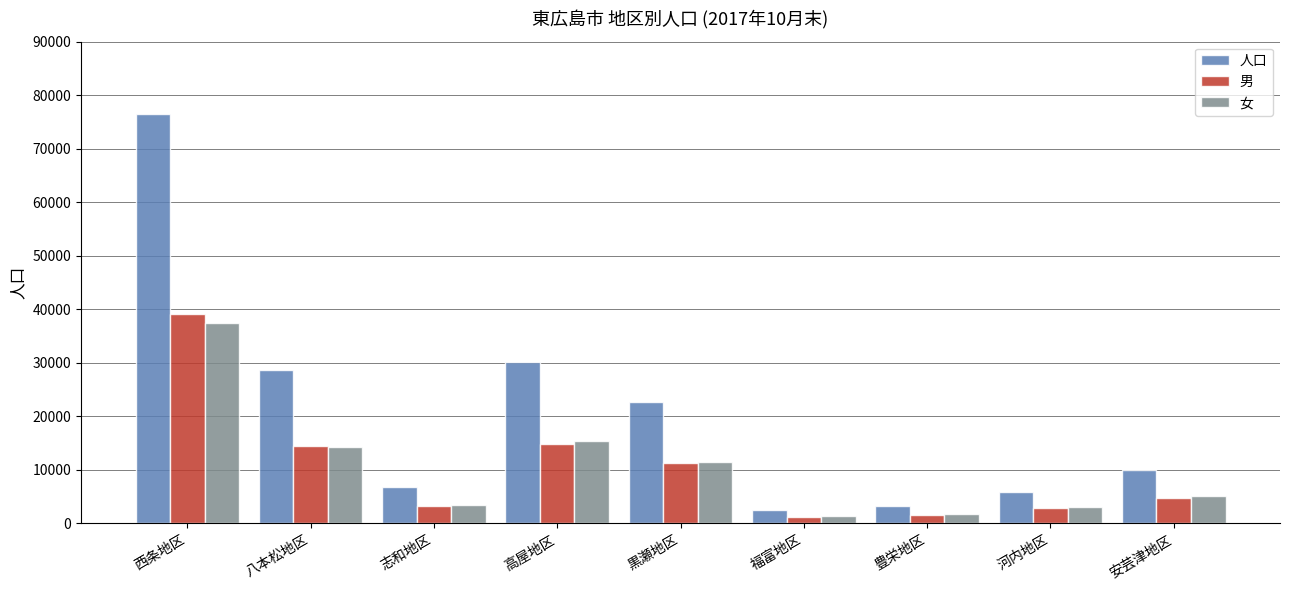

Reading left to right, what are all the values shown in this chart?

人口: 76404	28707	6812	30140	22770	2460	3353	5968	9896
男: 39047	14390	3307	14815	11348	1134	1538	2879	4704
女: 37357	14317	3505	15325	11422	1326	1815	3089	5192